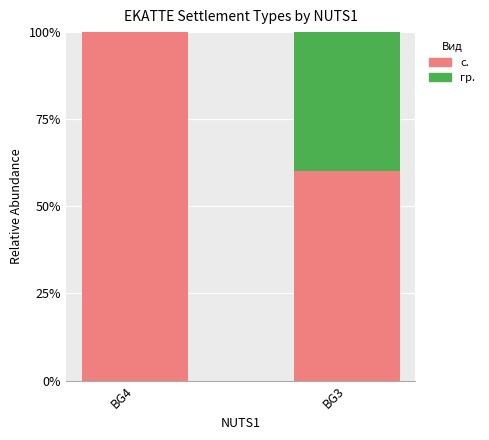

What is the approximate value of с. at BG3?

60